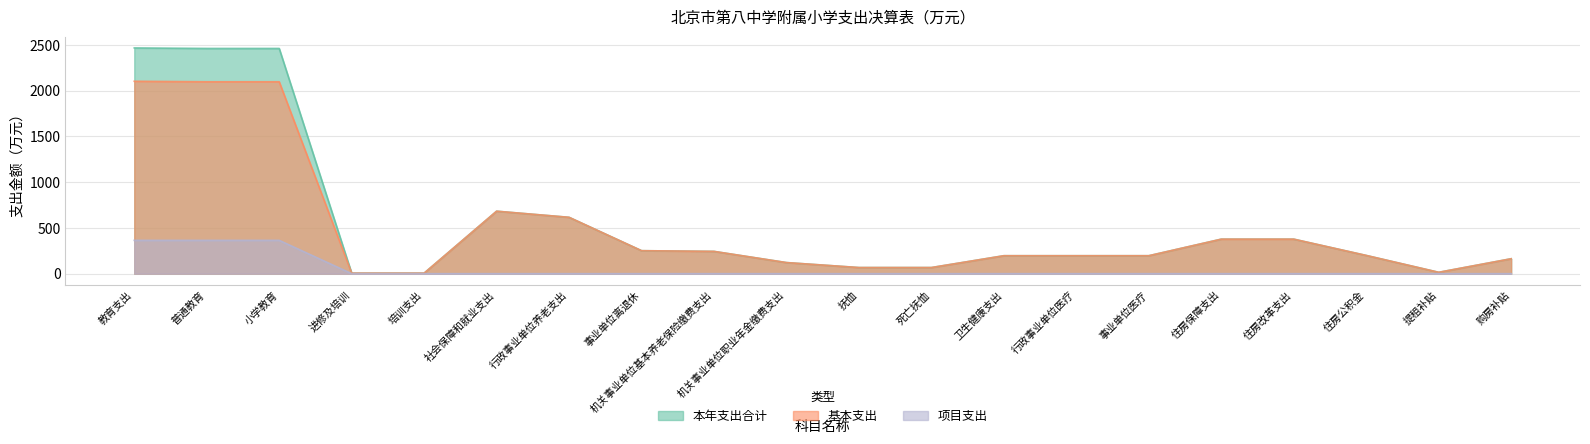

List the series in order of their peak value, highest first.

本年支出合计, 基本支出, 项目支出